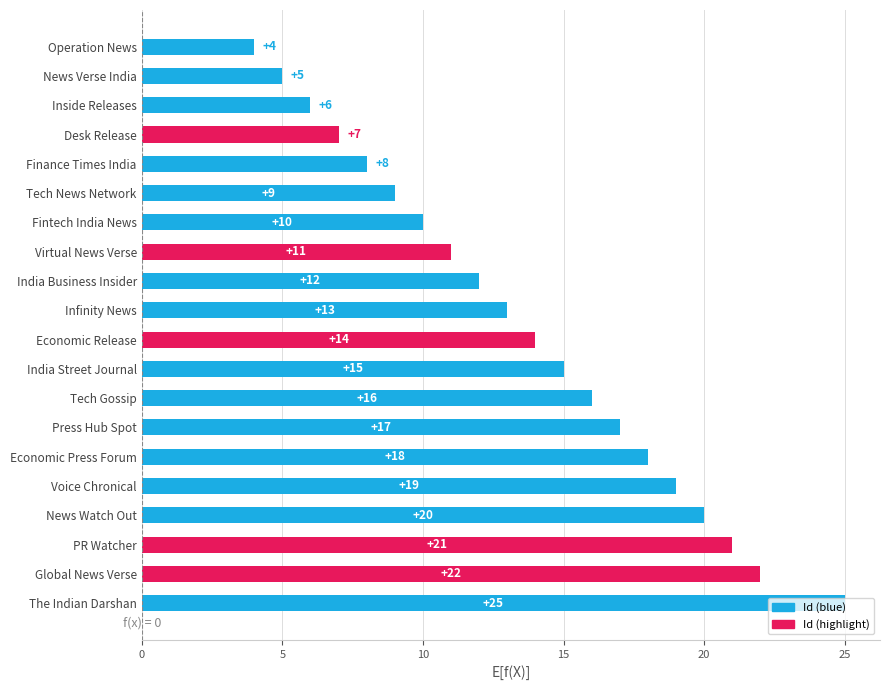

What is the maximum value shown in the chart?

25